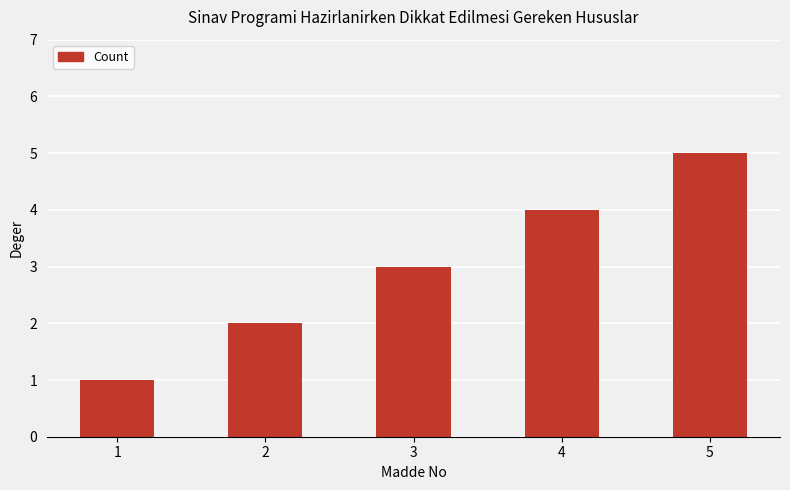

At which category does the chart reach its peak across all series?

5